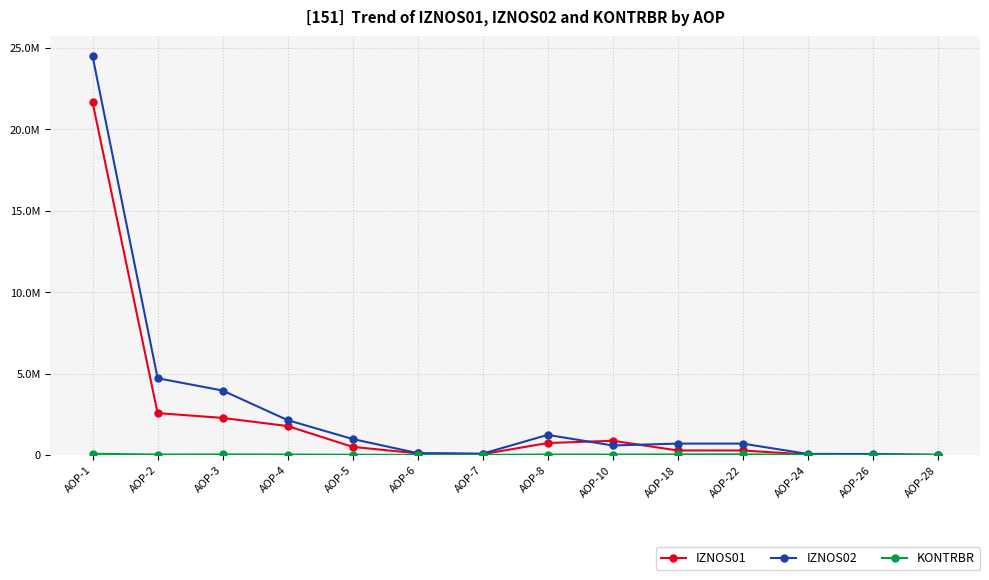

What is the spread (max minus min) of values at AOP-22?

659783.6